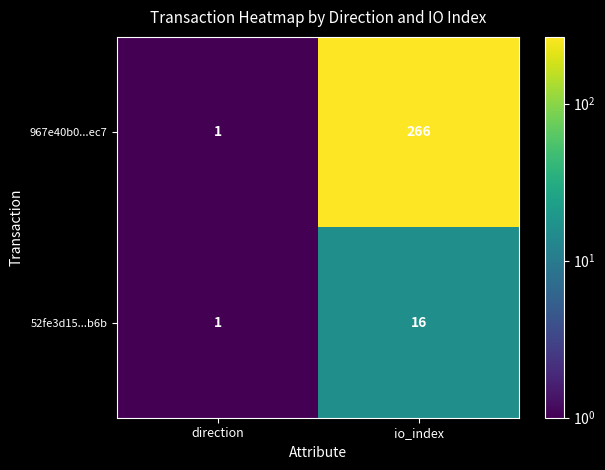

Reading right to left, list all the values displayed in this chart.

967e40b0...ec7: 266	1
52fe3d15...b6b: 16	1